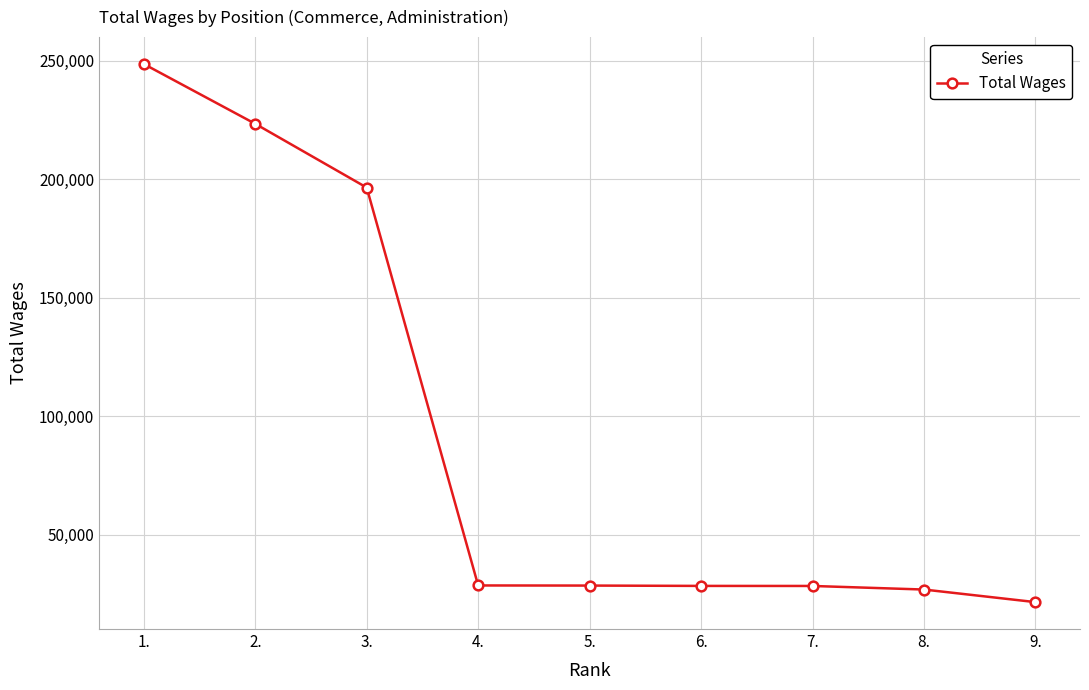

What is the sum of the values at 2. and 8.?

250214